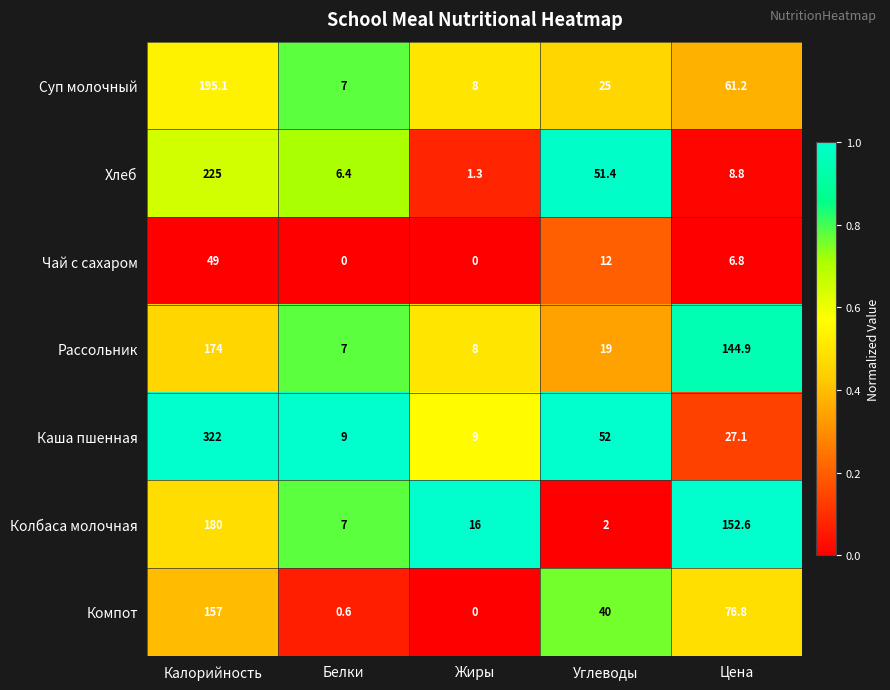

What is the difference between the Колбаса молочная values at Белки and Цена?

145.6